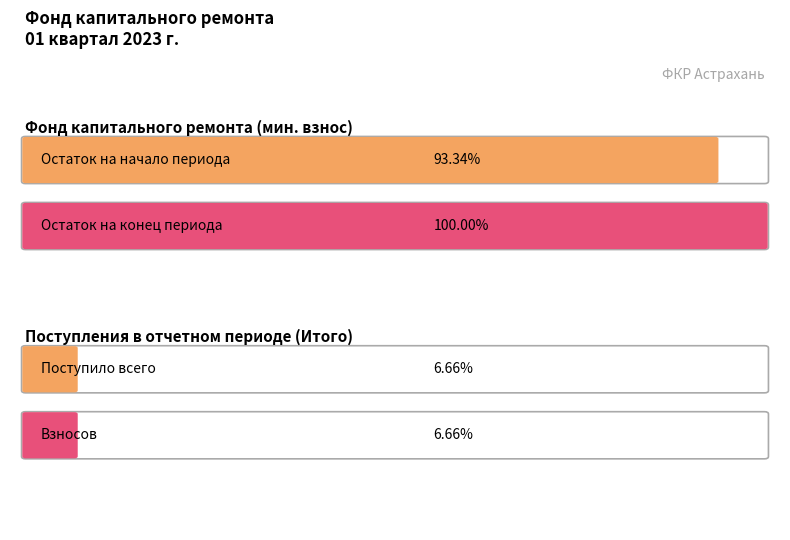

At which label is за счет минимального взноса closest to 1129?

Поступило всего